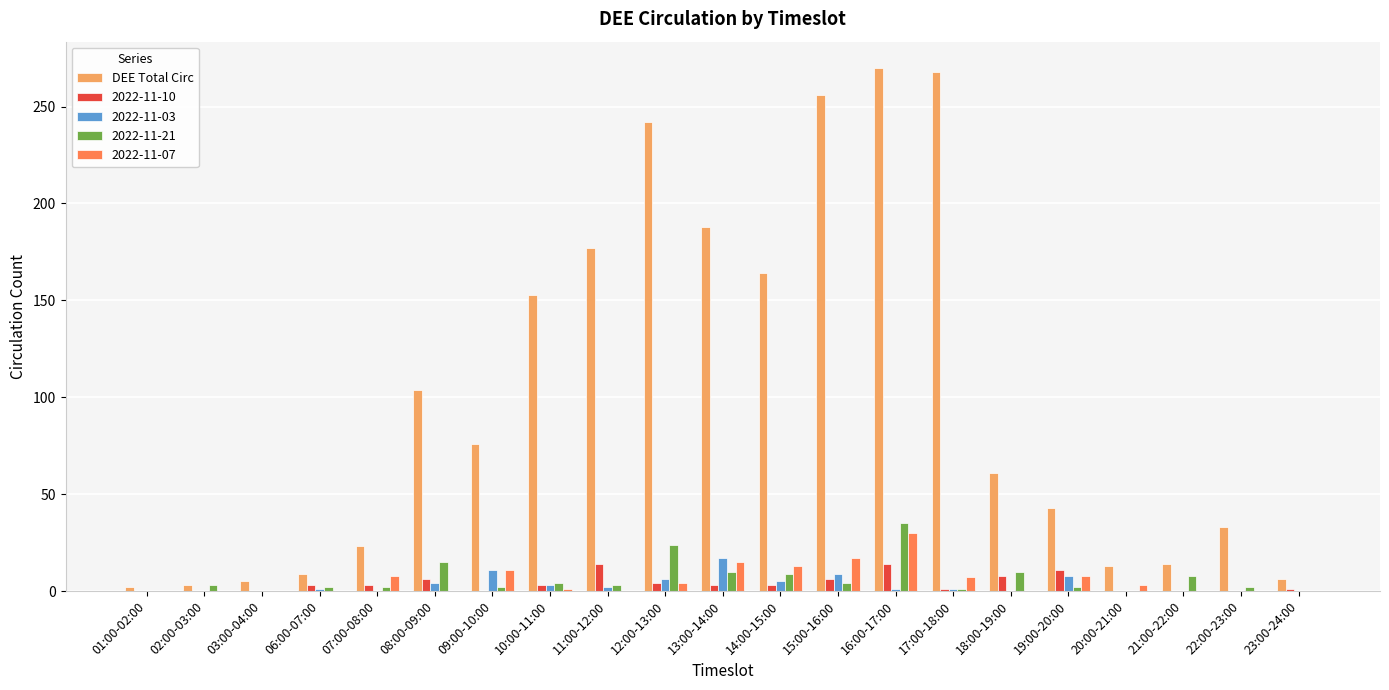

What is the maximum value shown in the chart?

270